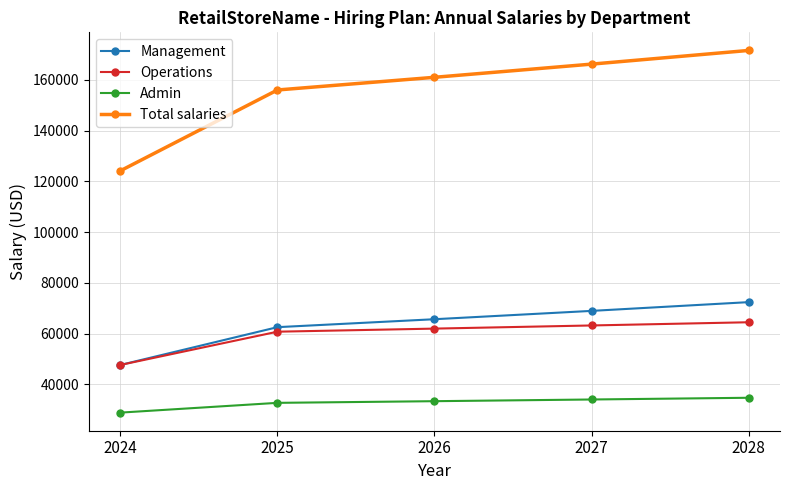

Does the chart display data point markers on the line(s)?

Yes